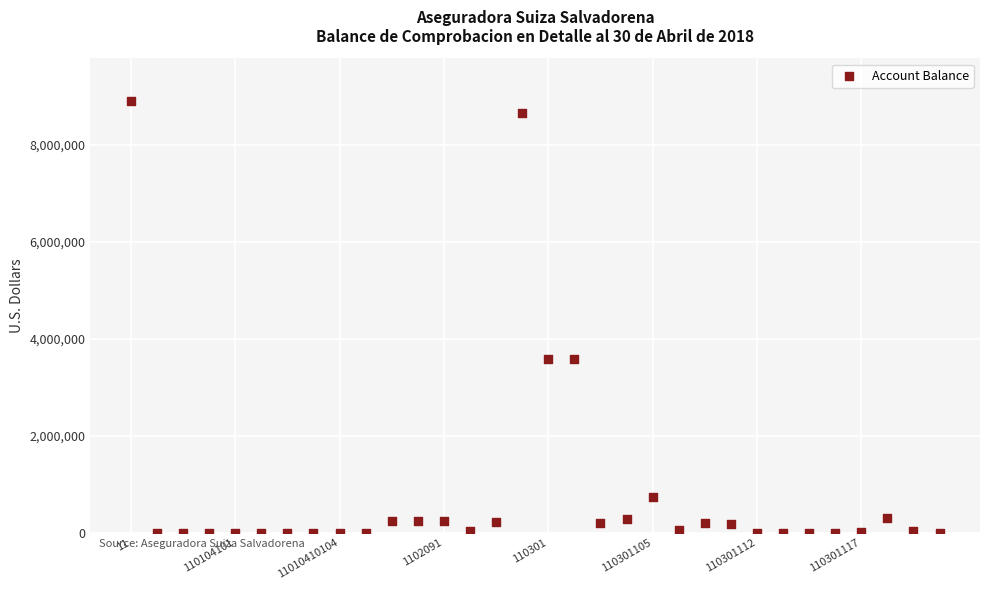

What is the range of Y values (max minus min)?

8901195.4